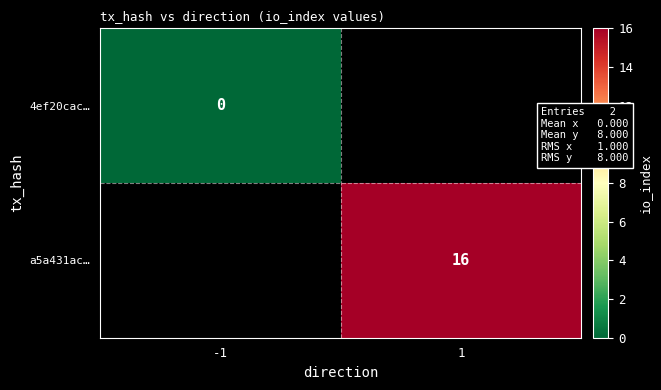

True or false: a5a431ac… has a value of 11 at 1.

False